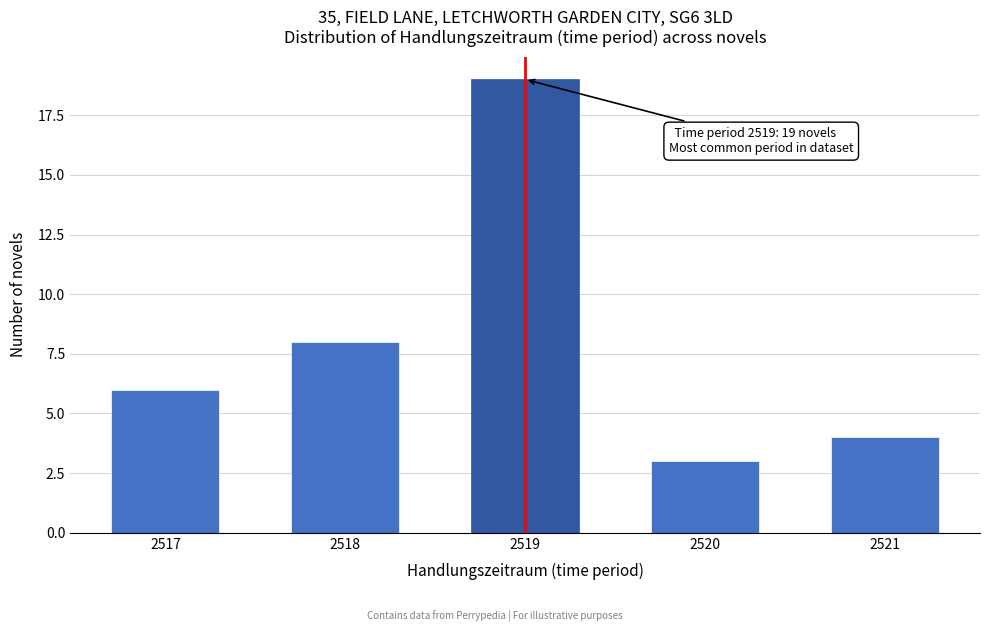

Reading right to left, extract all data points from this chart.

2521=4	2520=3	2519=19	2518=8	2517=6